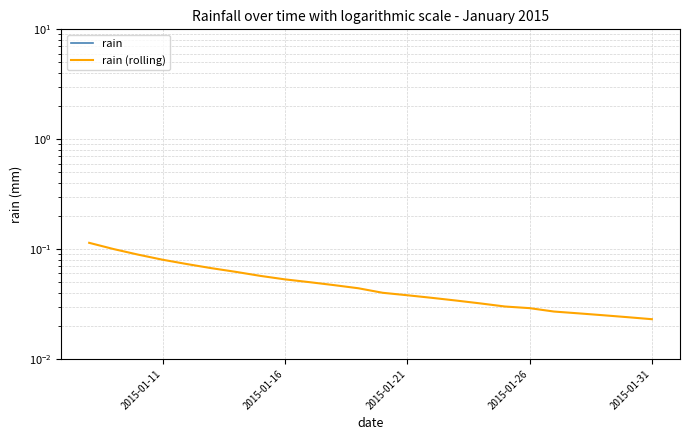

Does the chart display data point markers on the line(s)?

No